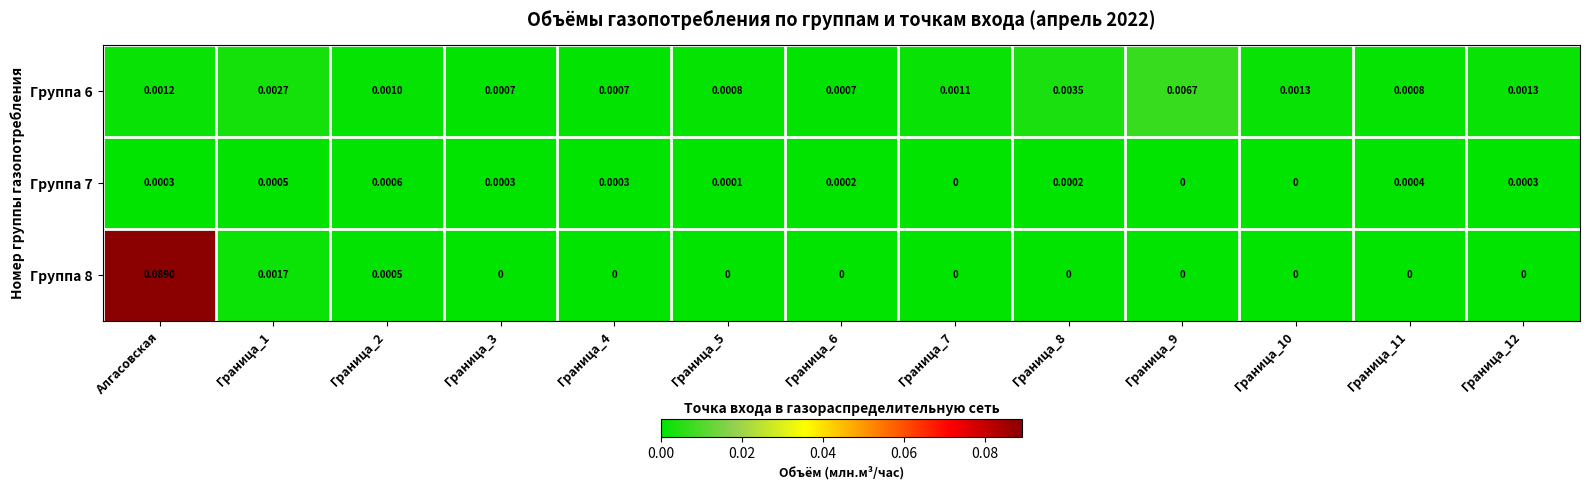

Between Граница_11 and Граница_12, which series saw the biggest shift?

Группа 6